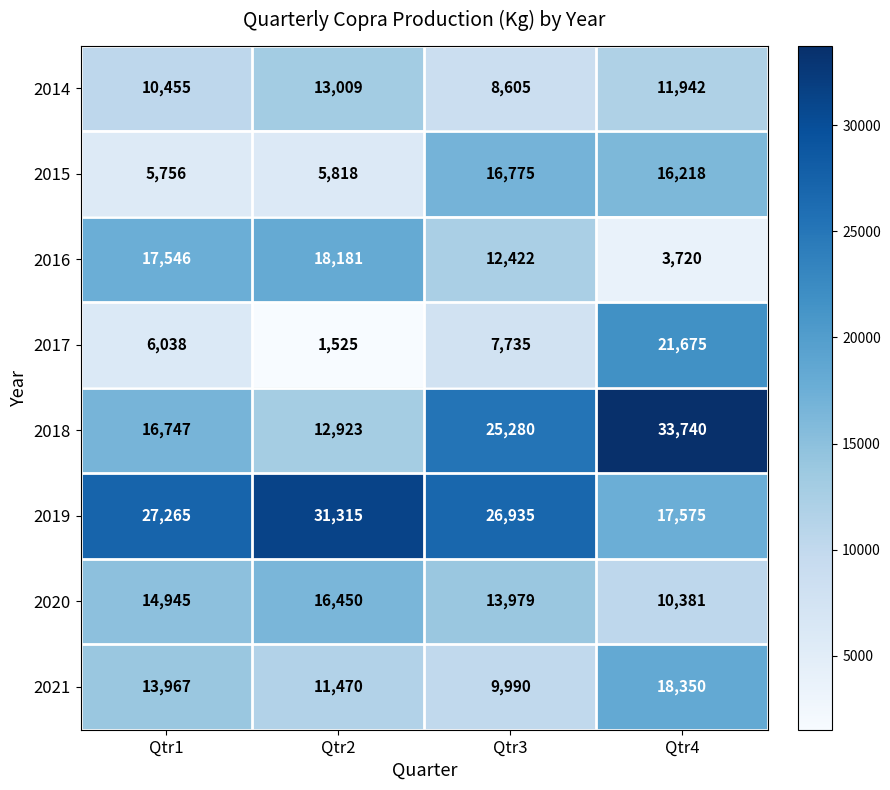

At which category is the sum across all series the highest?

Qtr4